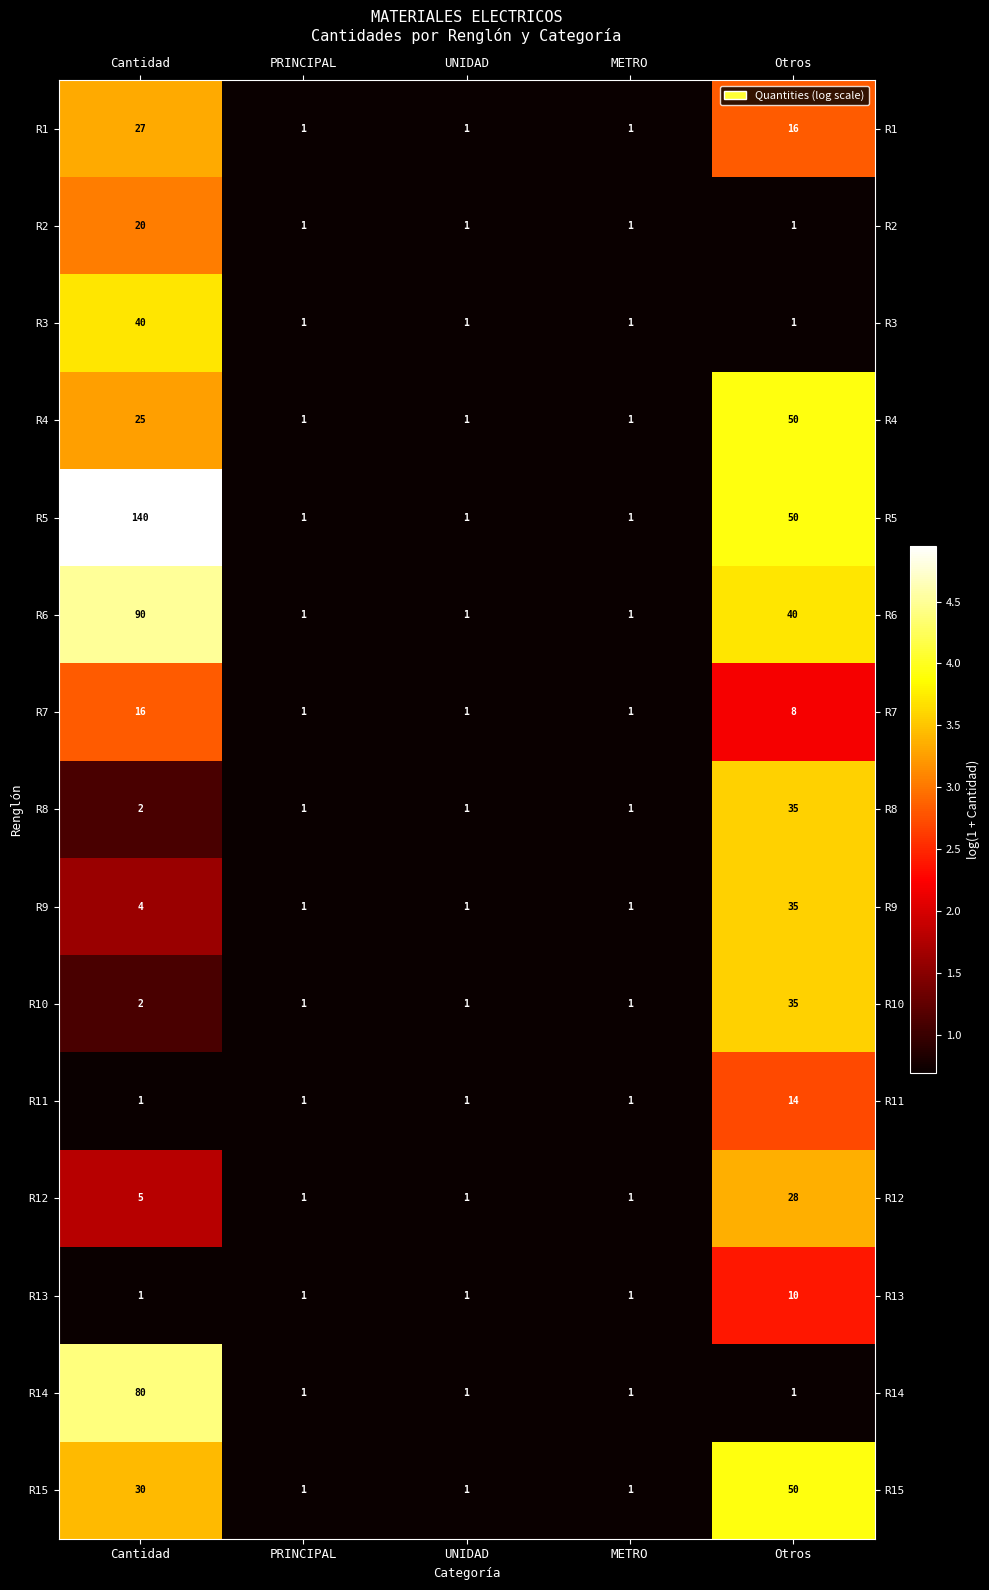

The value of R12 at PRINCIPAL is 0. True or false?

False